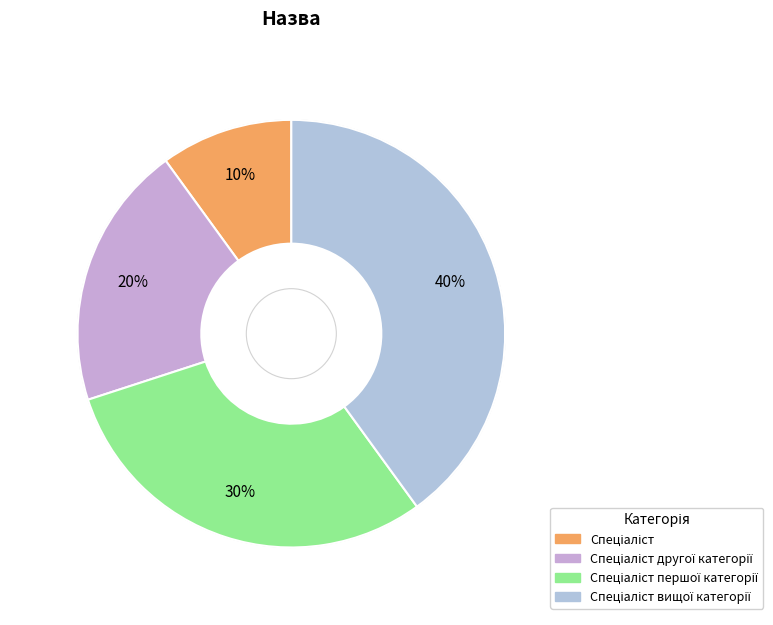

To the nearest percent, what is the average slice percentage?

25%